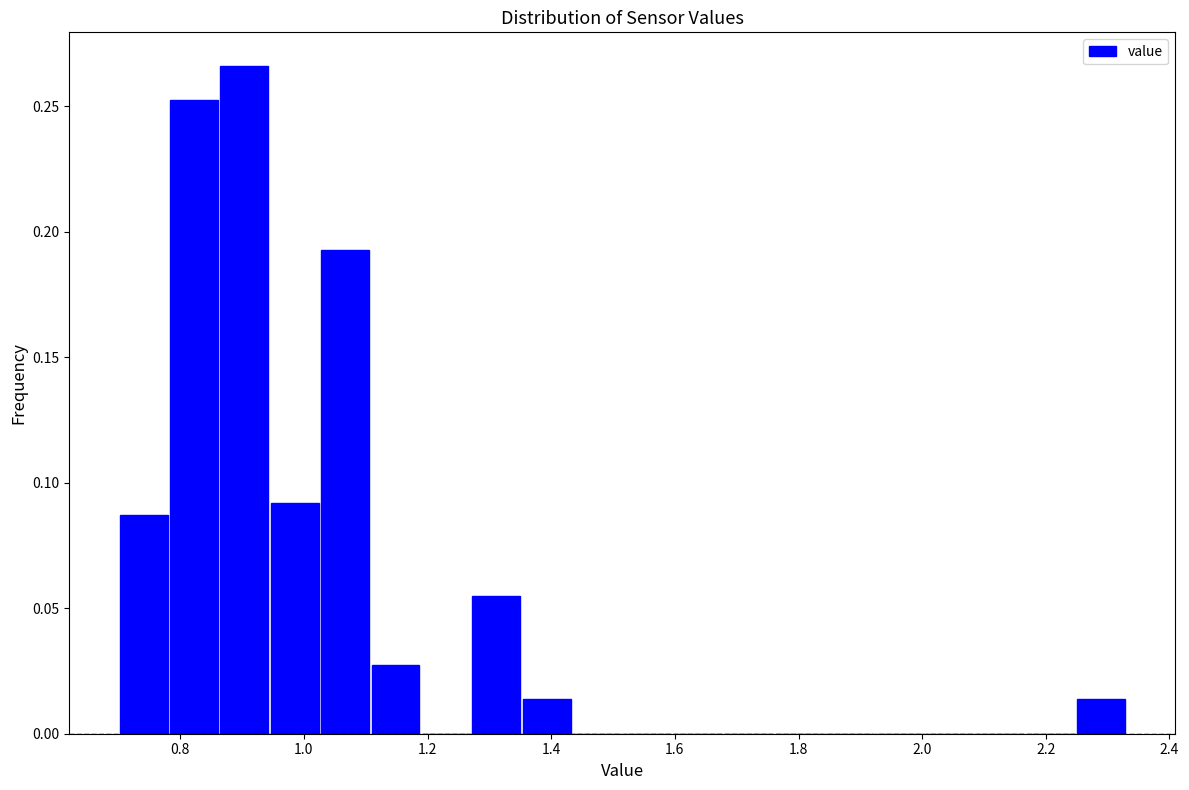

Reading left to right, list every bar in this chart as the range it spans on the x-axis followed by its height. Neither the bar edges nor the heights are printed on the chart, so give them approximately, as read against the axes.

0.70 to 0.78: 0.085
0.78 to 0.86: 0.250
0.86 to 0.94: 0.265
0.94 to 1.02: 0.090
1.02 to 1.10: 0.195
1.10 to 1.18: 0.030
1.18 to 1.28: 0
1.28 to 1.36: 0.055
1.36 to 1.44: 0.015
1.44 to 1.52: 0
1.52 to 1.60: 0
1.60 to 1.68: 0
1.68 to 1.76: 0
1.76 to 1.84: 0
1.84 to 1.92: 0
1.92 to 2.00: 0
2.00 to 2.08: 0
2.08 to 2.16: 0
2.16 to 2.24: 0
2.24 to 2.34: 0.015